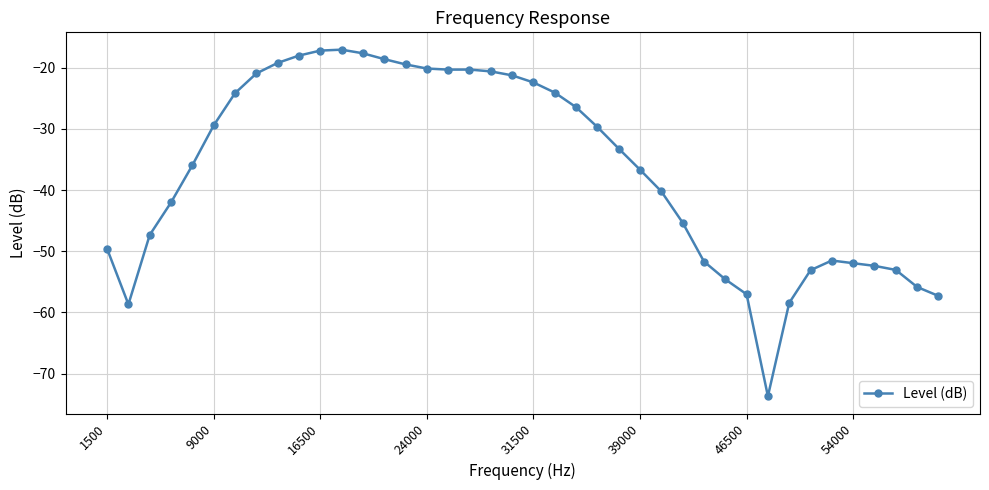

How many lines are shown in the chart?

1